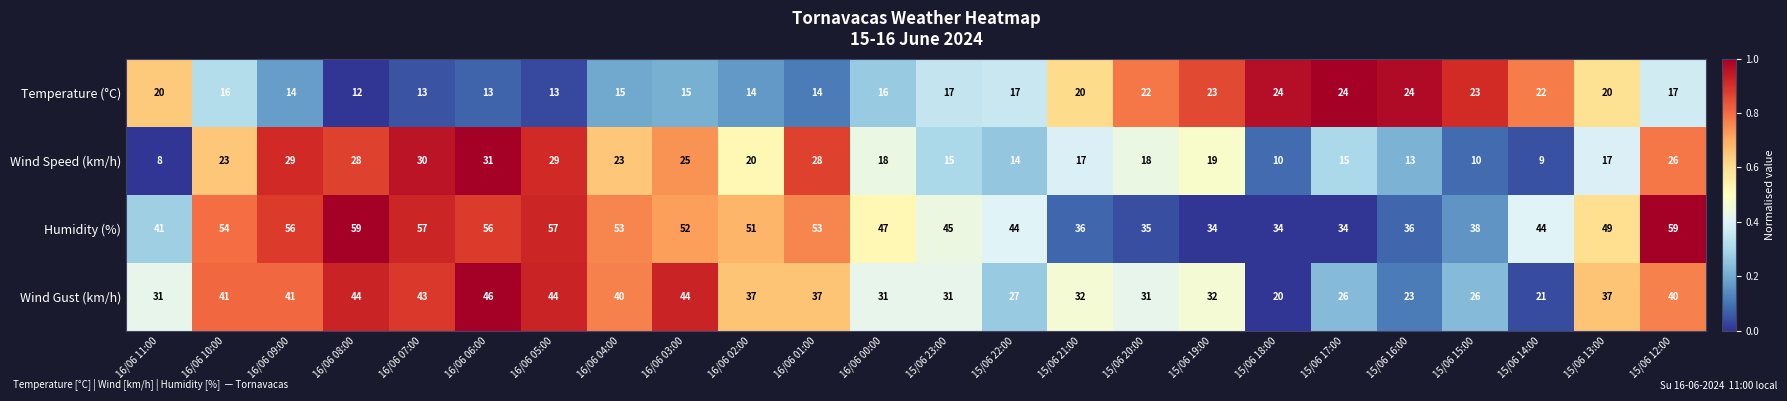

At 15/06 13:00, list the series in order from largest to smallest.

Humidity (%), Wind Gust (km/h), Temperature (°C), Wind Speed (km/h)